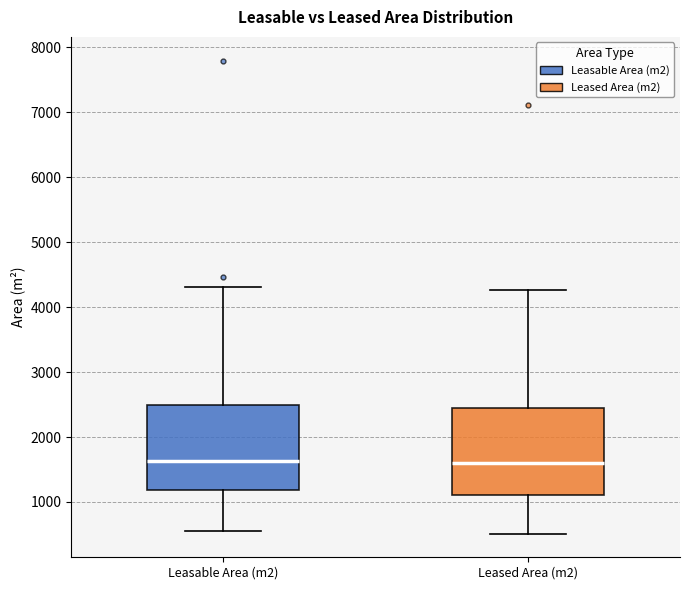

Where does the lower whisker of the box for Leasable Area (m2) end on the y-axis? The values are not printed on the chart, so give them approximately, as read against the axis.

600